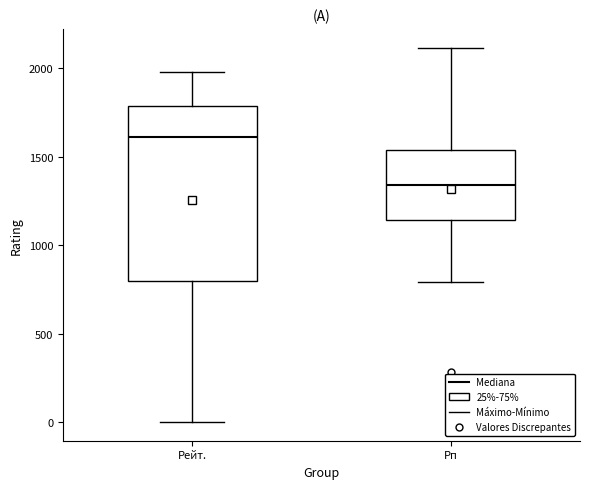

Which box has the highest median line?

Рейт.